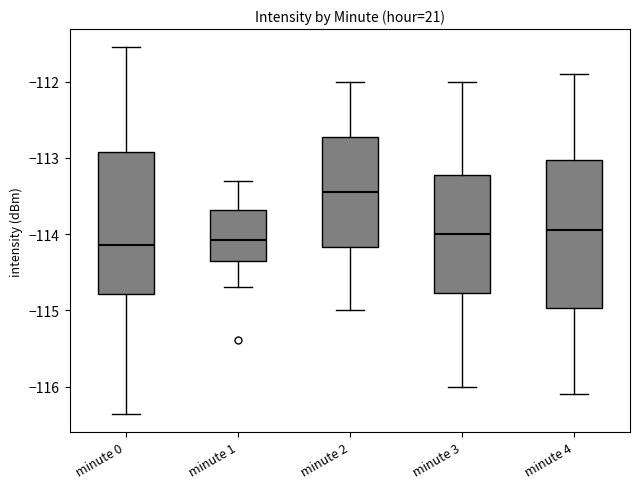

Where is the upper edge of the box for minute 3 on the y-axis? The values are not printed on the chart, so give them approximately, as read against the axis.

-113.2